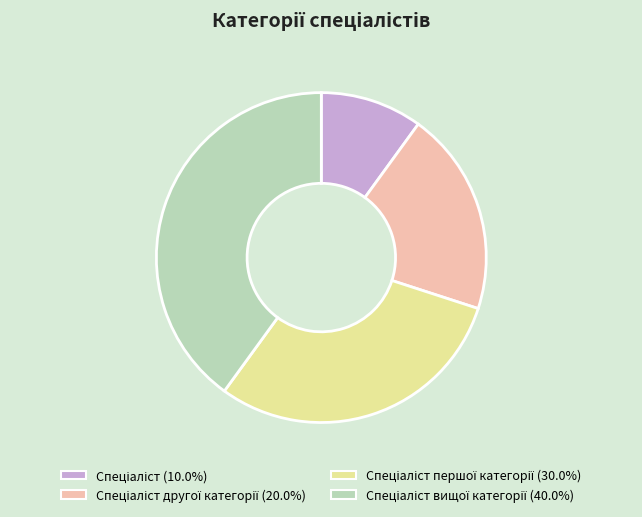

Does any single category account for the majority?

No